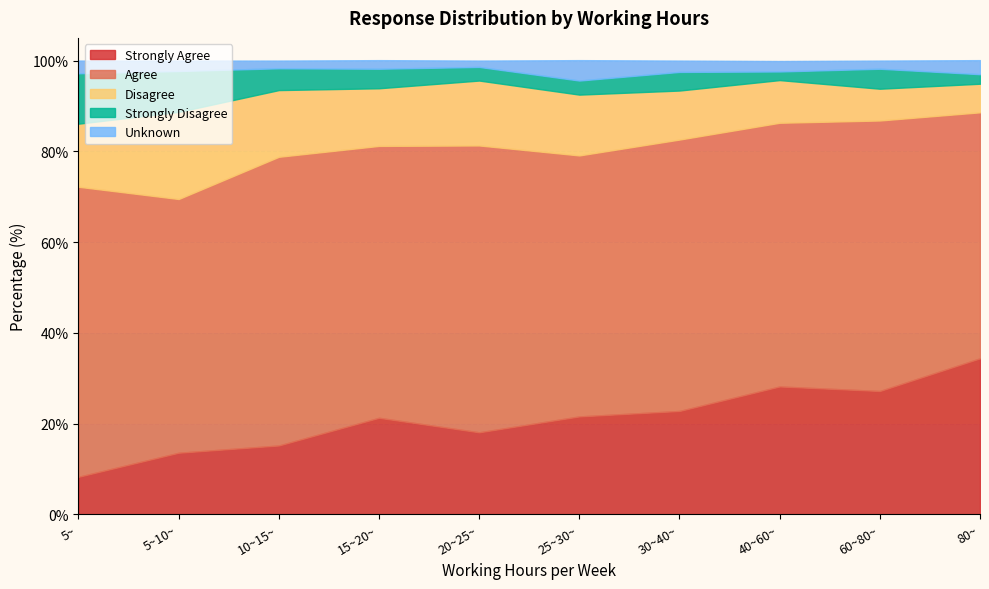

True or false: strongly_agree has more than 2 interior local peaks.

False